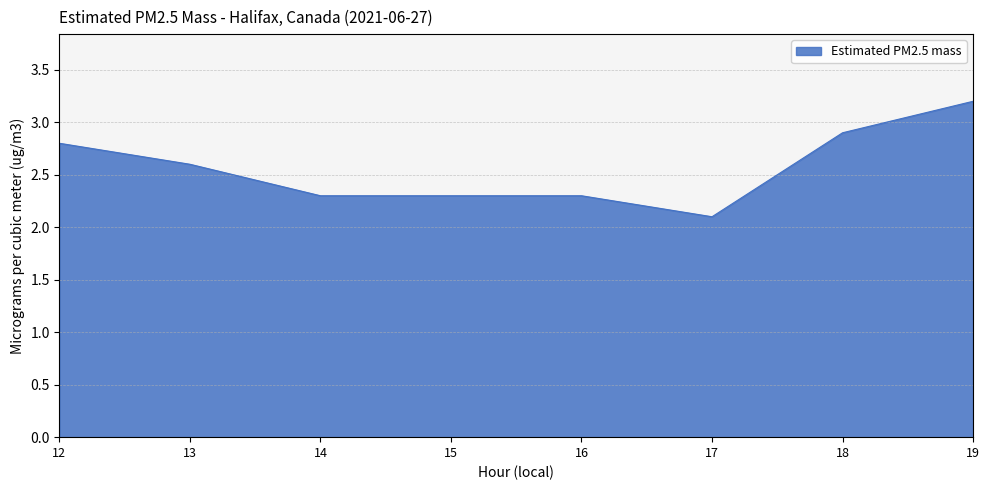

At which category does the chart reach its peak across all series?

19